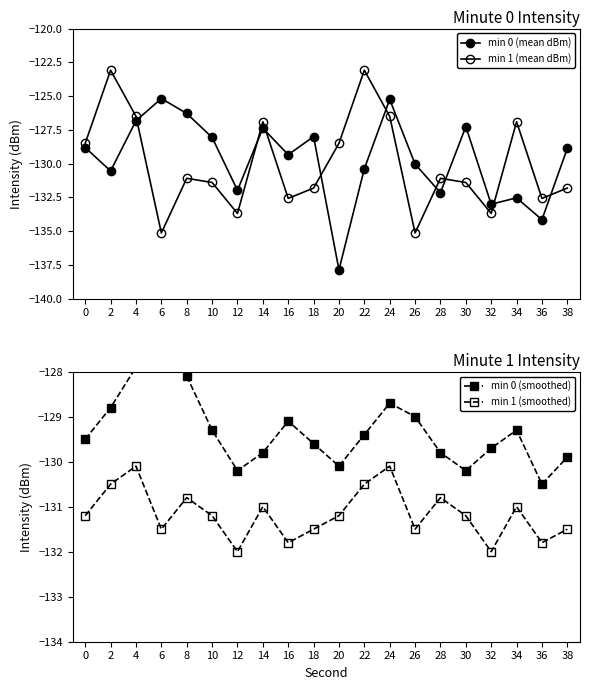

What is the value of the min 1 (mean dBm) point at the 12th from the left?

-123.1